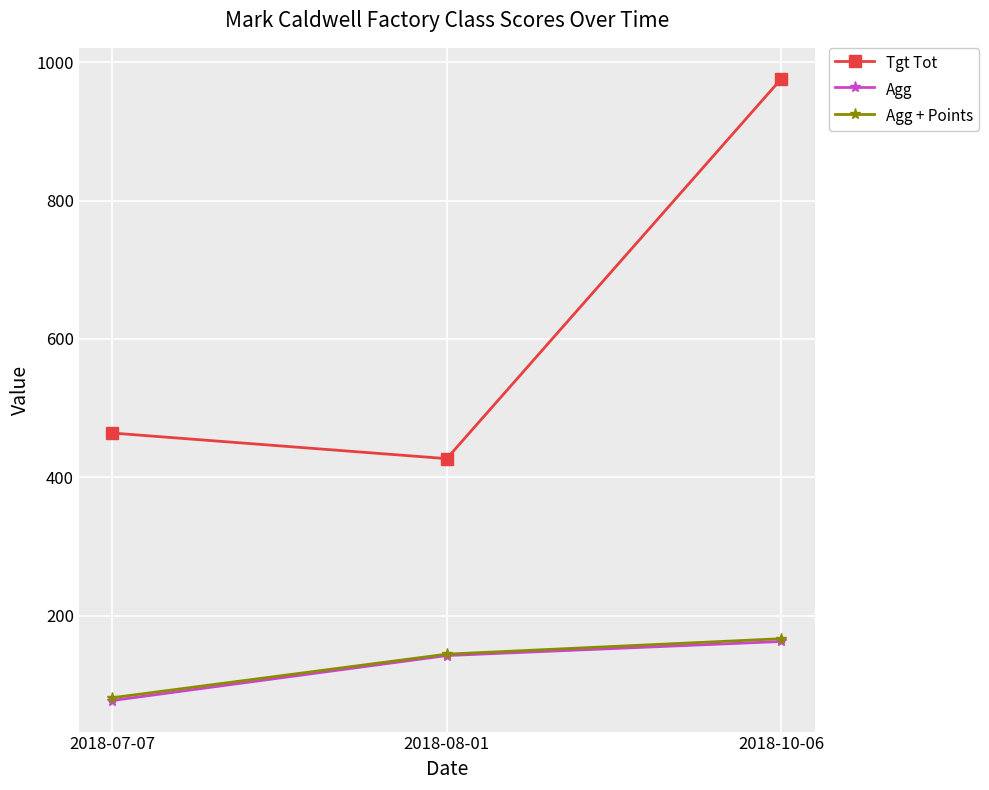

Is the value of Agg + Points at 2018-10-06 greater than the value of Tgt Tot at 2018-10-06?

No